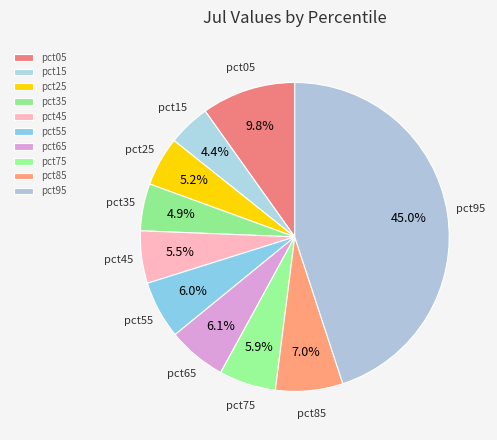

Is it true that pct45 is 5% of the pie?

True